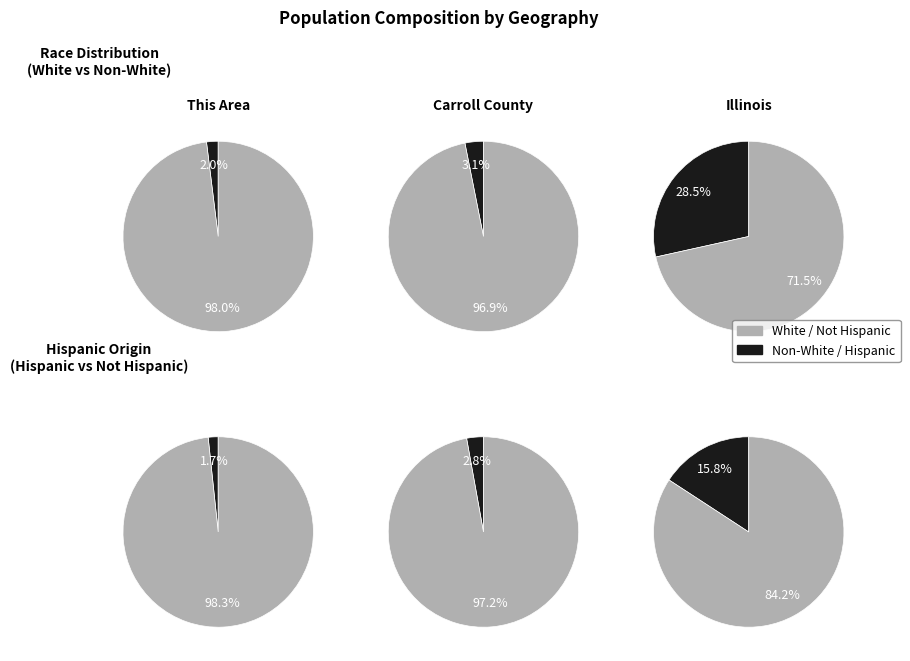

Which category accounts for the majority?

White alone